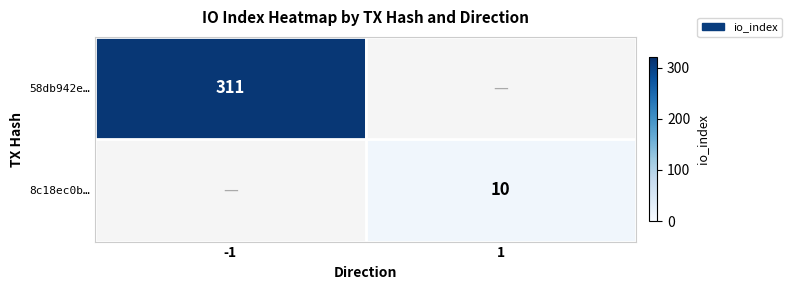

The 58db942e… series shows 311 at -1. True or false?

True